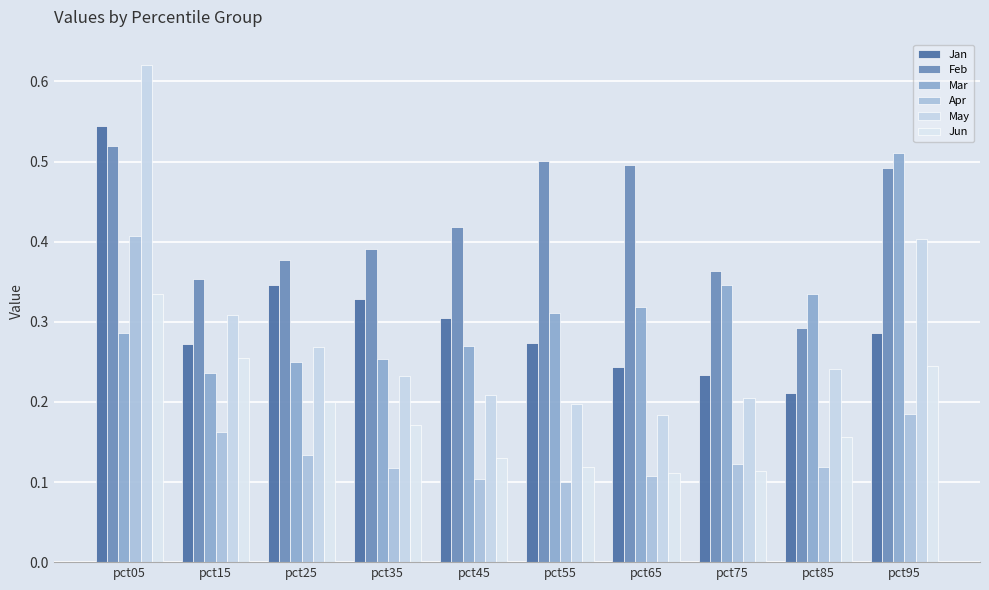

Is it true that Apr equals 0.2 at pct75?

False